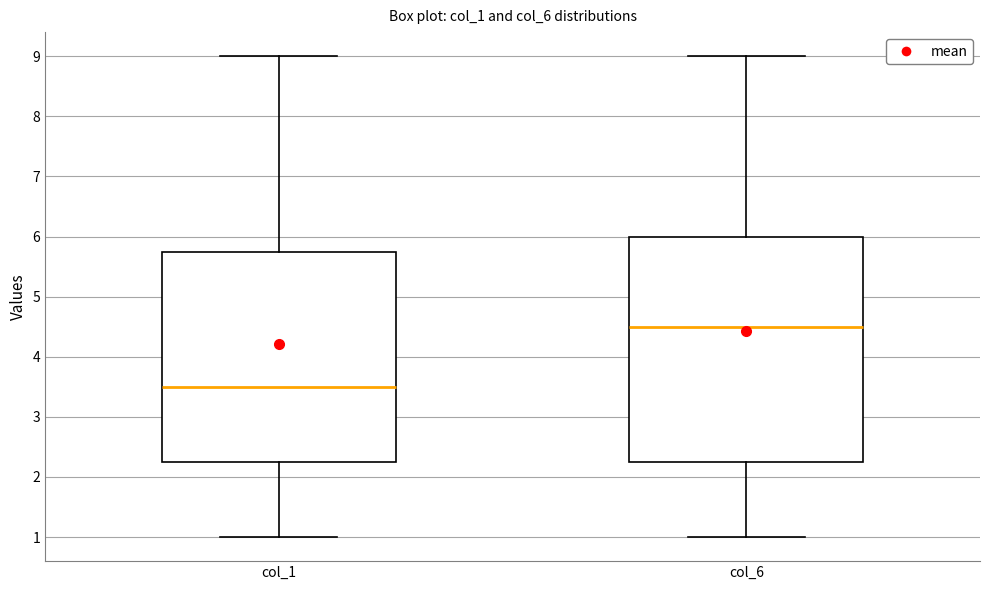

Where is the lower edge of the box for col_1 on the y-axis? The values are not printed on the chart, so give them approximately, as read against the axis.

2.3